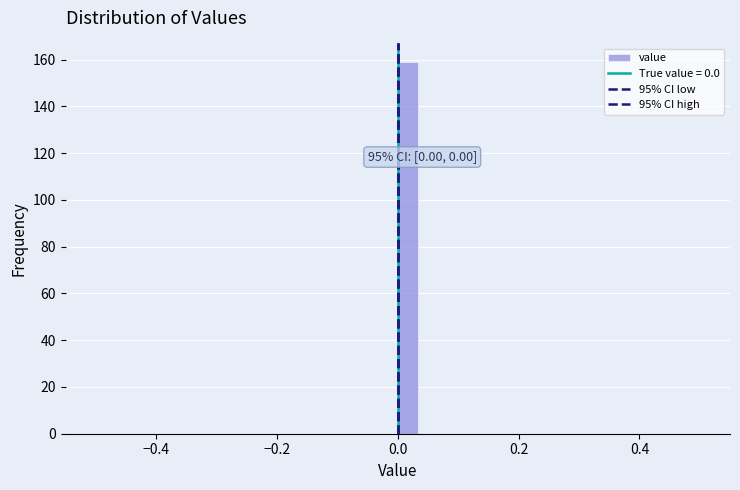

Read against the x-axis, roughly where is the centre of the tallest bar?

0.02